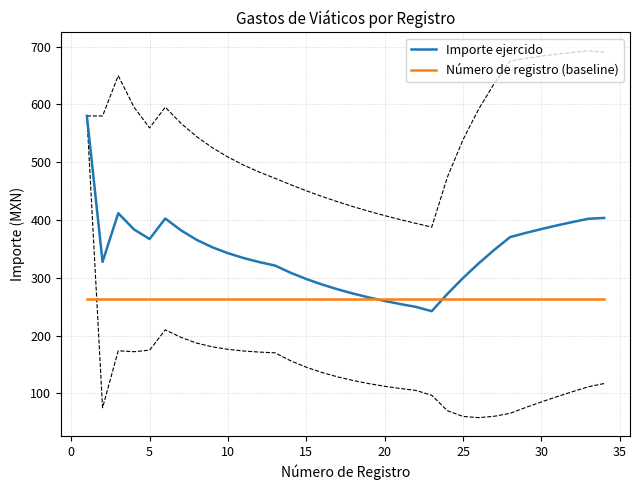

The value of Importe ejercido at 30 is 585.4. True or false?

False